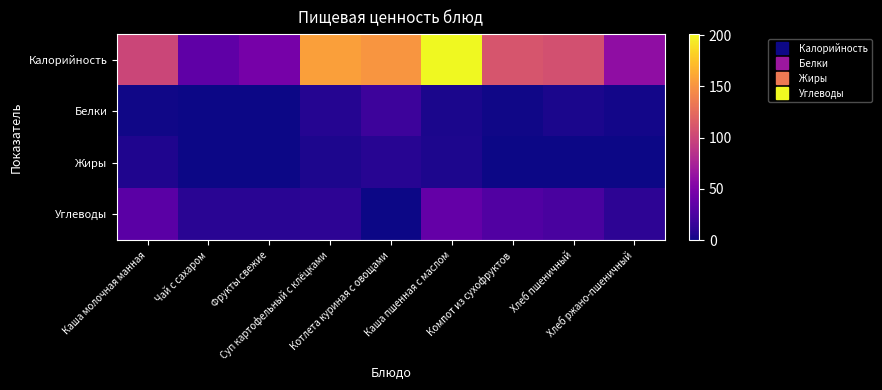

Reading left to right, list all the values displayed in this chart.

Калорийность: Каша молочная манная=100.0	Чай с сахаром=35.0	Фрукты свежие=47.0	Суп картофельный с клёцками=156.4	Котлета куриная с овощами=151.2	Каша пшенная с маслом=201.0	Компот из сухофруктов=110.0	Хлеб пшеничный=106.8	Хлеб ржано-пшеничный=60.3
Белки: Каша молочная манная=1.5	Чай с сахаром=0.1	Фрукты свежие=0.4	Суп картофельный с клёцками=8.1	Котлета куриная с овощами=18.6	Каша пшенная с маслом=4.4	Компот из сухофруктов=1.0	Хлеб пшеничный=4.0	Хлеб ржано-пшеничный=2.3
Жиры: Каша молочная манная=5.8	Чай с сахаром=0.0	Фрукты свежие=0.4	Суп картофельный с клёцками=4.9	Котлета куриная с овощами=8.7	Каша пшенная с маслом=4.9	Компот из сухофруктов=0.1	Хлеб пшеничный=0.5	Хлеб ржано-пшеничный=0.4
Углеводы: Каша молочная манная=32.8	Чай с сахаром=9.9	Фрукты свежие=9.8	Суп картофельный с клёцками=11.6	Котлета куриная с овощами=0.0	Каша пшенная с маслом=37.1	Компот из сухофруктов=27.5	Хлеб пшеничный=24.1	Хлеб ржано-пшеничный=11.3